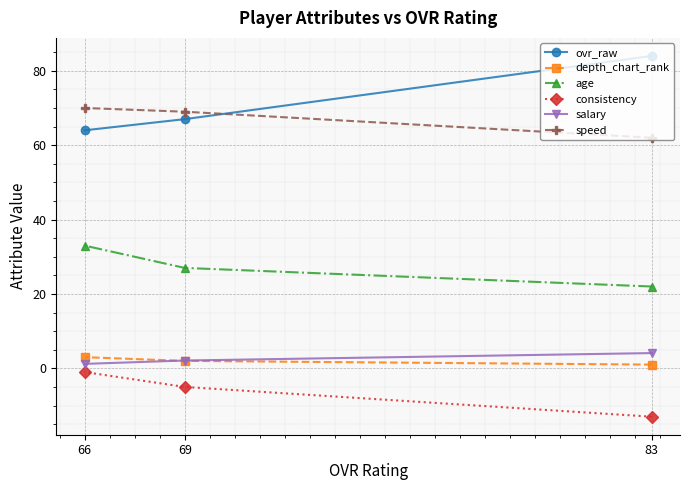

What is the value of the salary point at the 1st from the left?

1.2